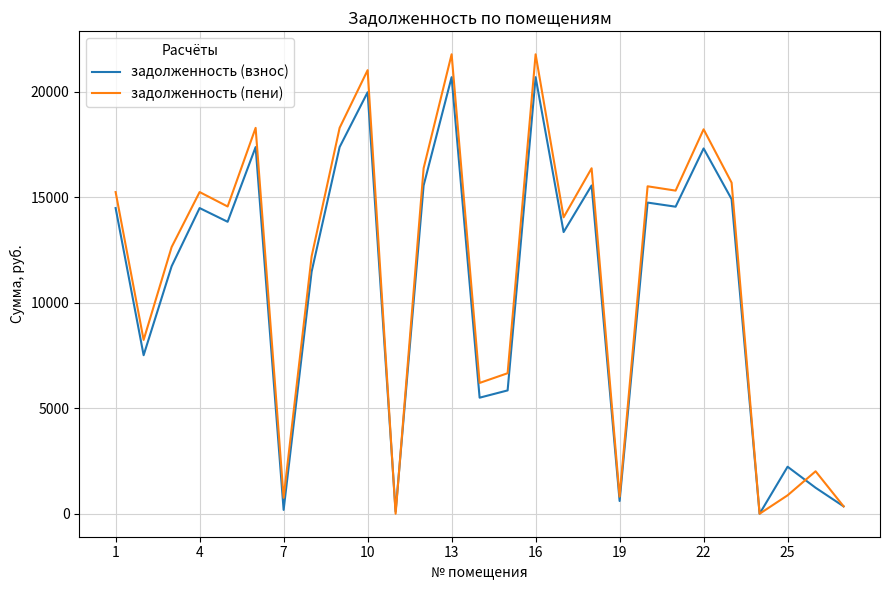

Rank the series by their maximum value, from lowest to highest.

задолженность (взнос), задолженность (пени)